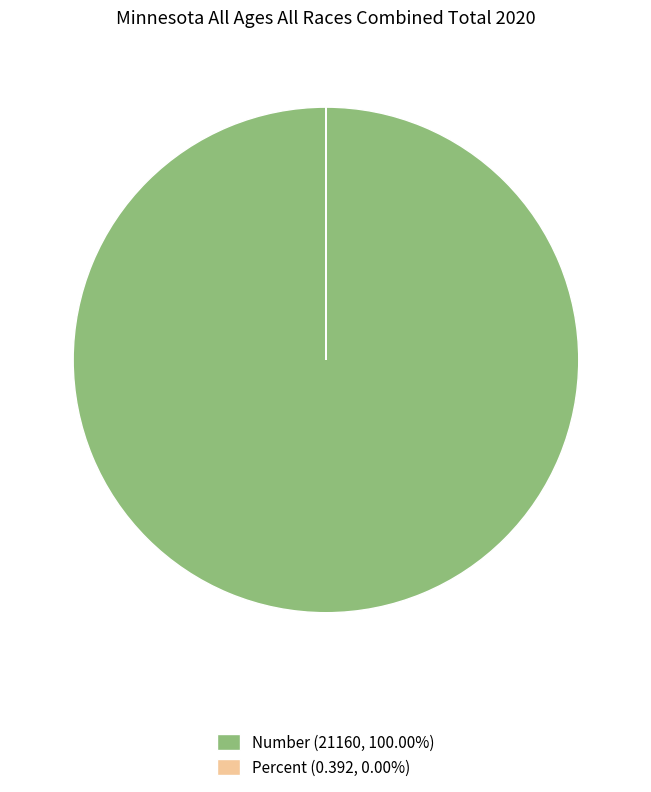

True or false: Number accounts for 89% of the total.

False